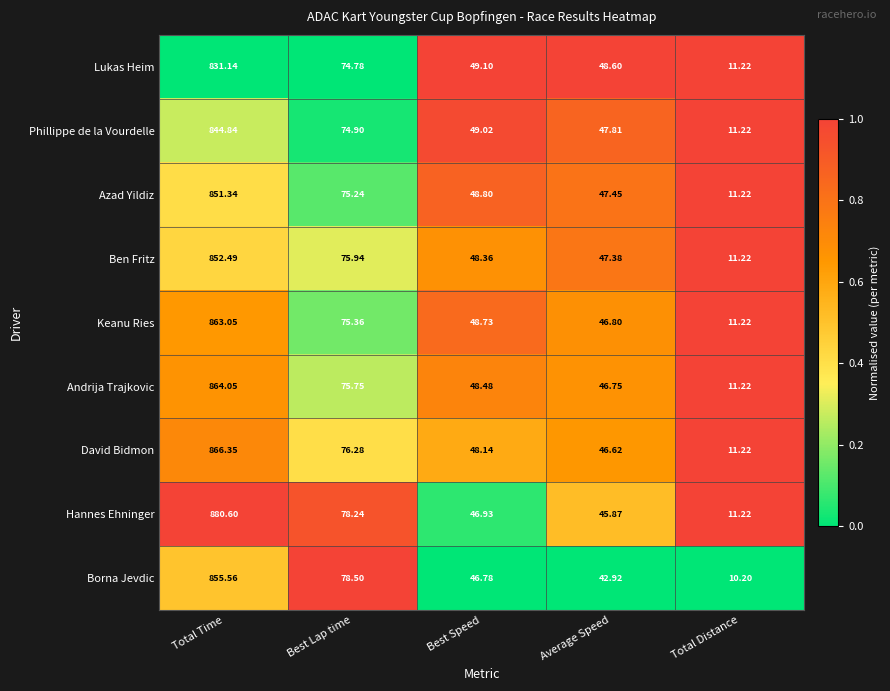

Which series has the largest total across all categories?

Hannes Ehninger